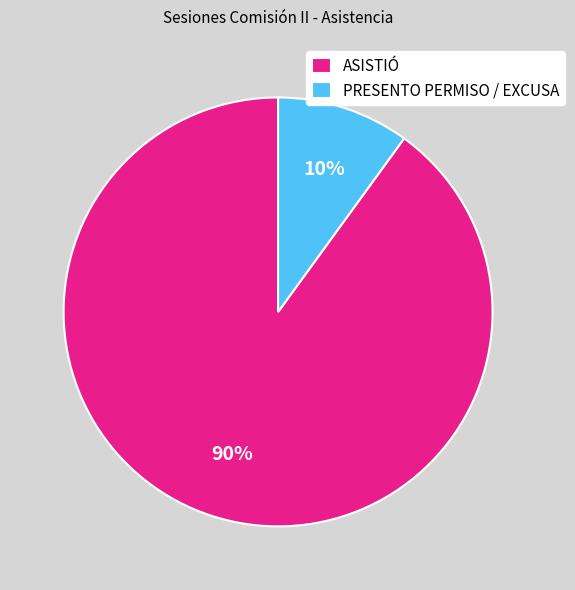

What percentage is the ASISTIÓ slice, to the nearest percent?

90%